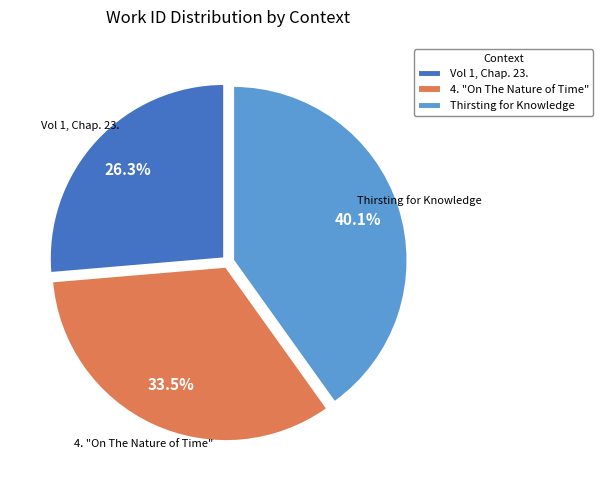

Between 4. "On The Nature of Time" and Vol 1, Chap. 23., which is larger?

4. "On The Nature of Time"